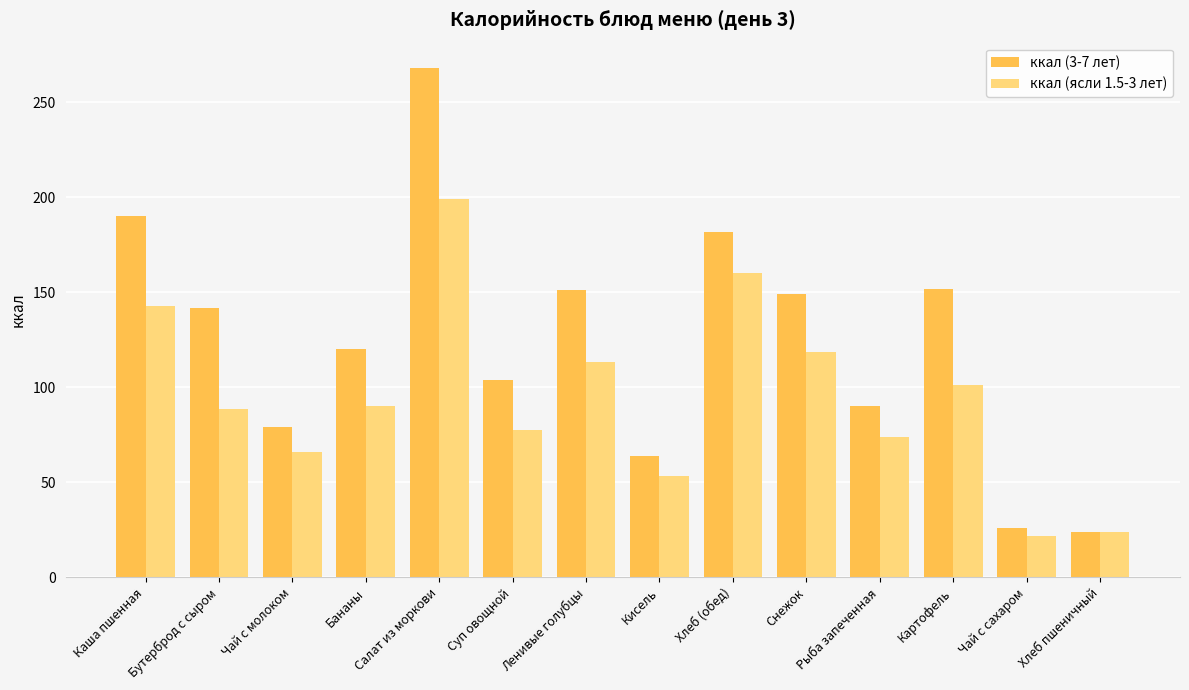

Which series has the largest range (max minus min)?

ккал (3-7 лет)